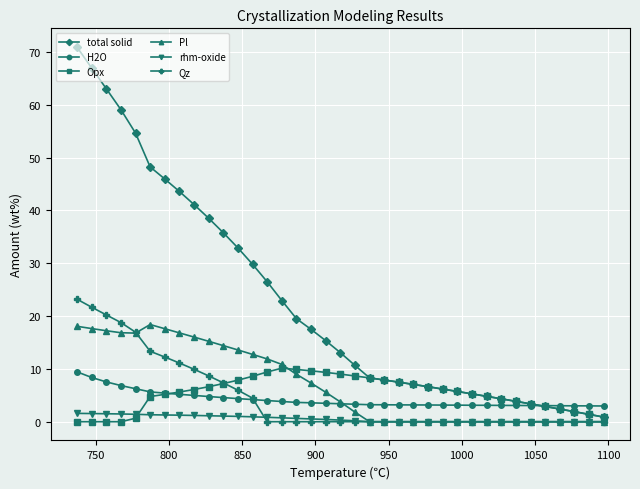

Which series has the widest spread of values?

total solid